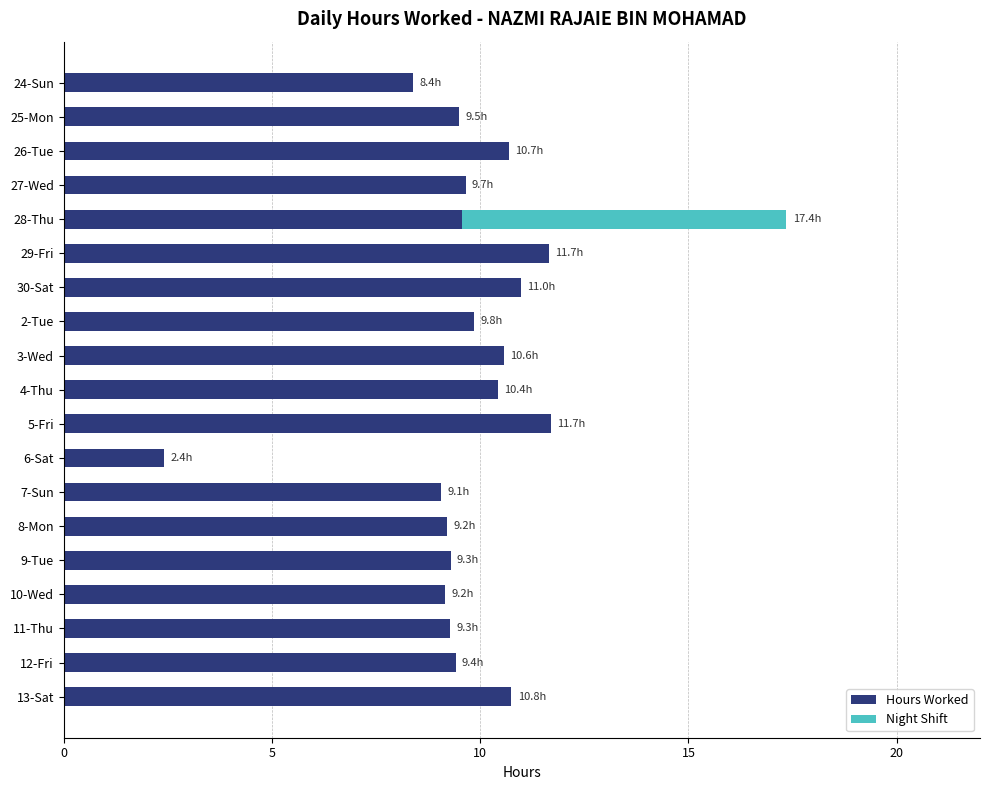

What is the highest value of the Hours Worked series?

11.7